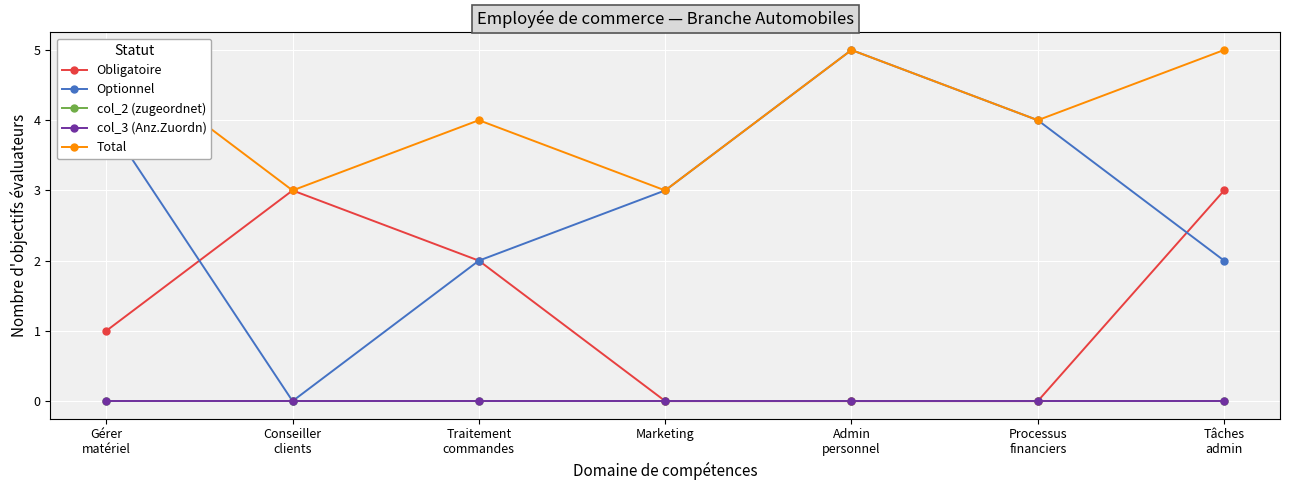

At which label does Optionnel first exceed 3?

Gérer
matériel